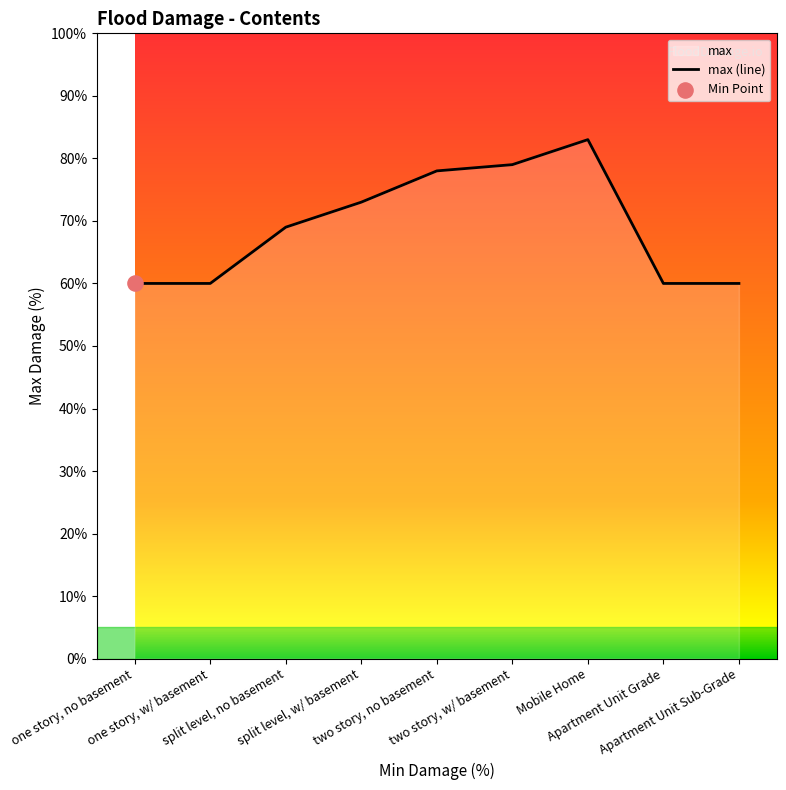

What is the ratio of the value at two story, no basement to the value at split level, w/ basement?

1.1